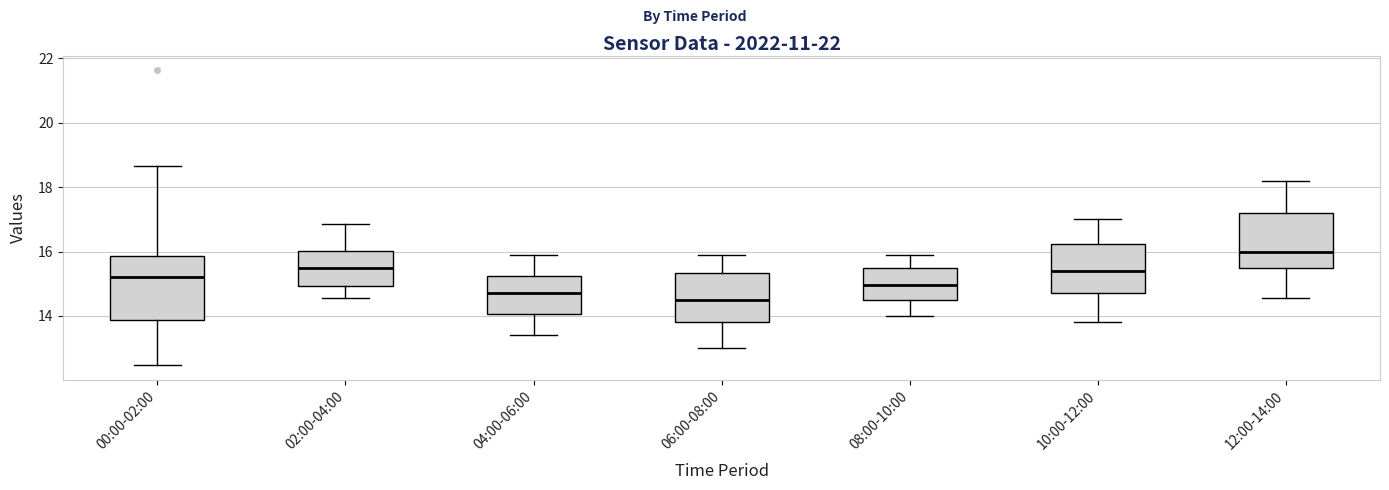

Which box has the highest median line?

12:00-14:00